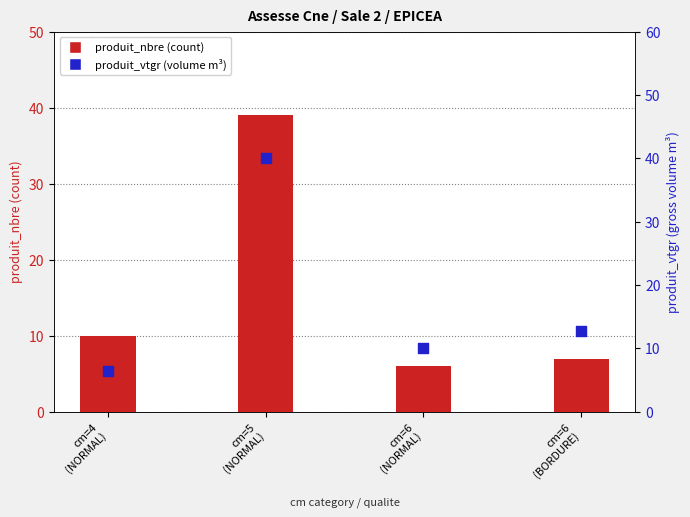

At which category is the sum across all series the highest?

cm=5
(NORMAL)